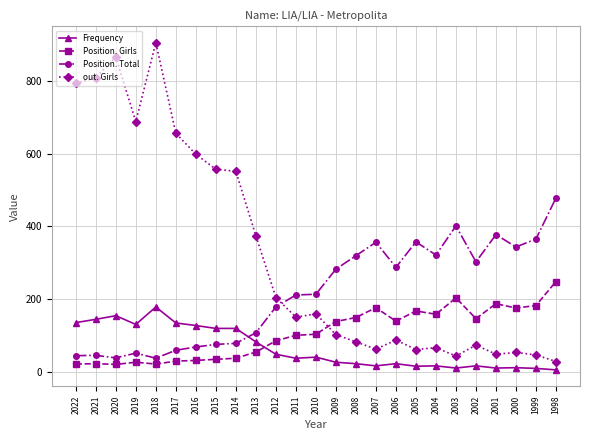

What is the difference between the second highest and minimum values in the Position. Total series?

364